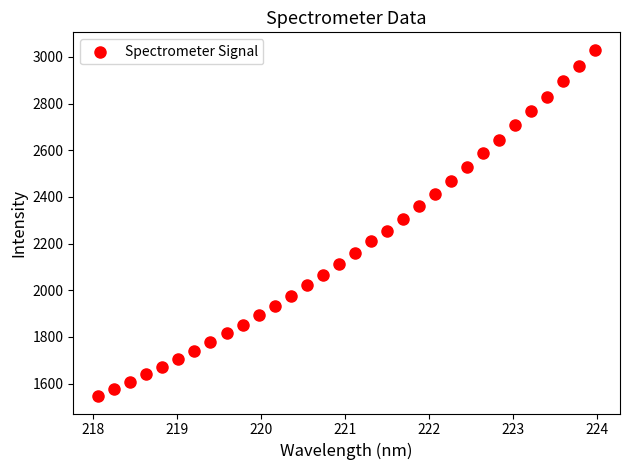

What is the range of Y values (max minus min)?

1485.4